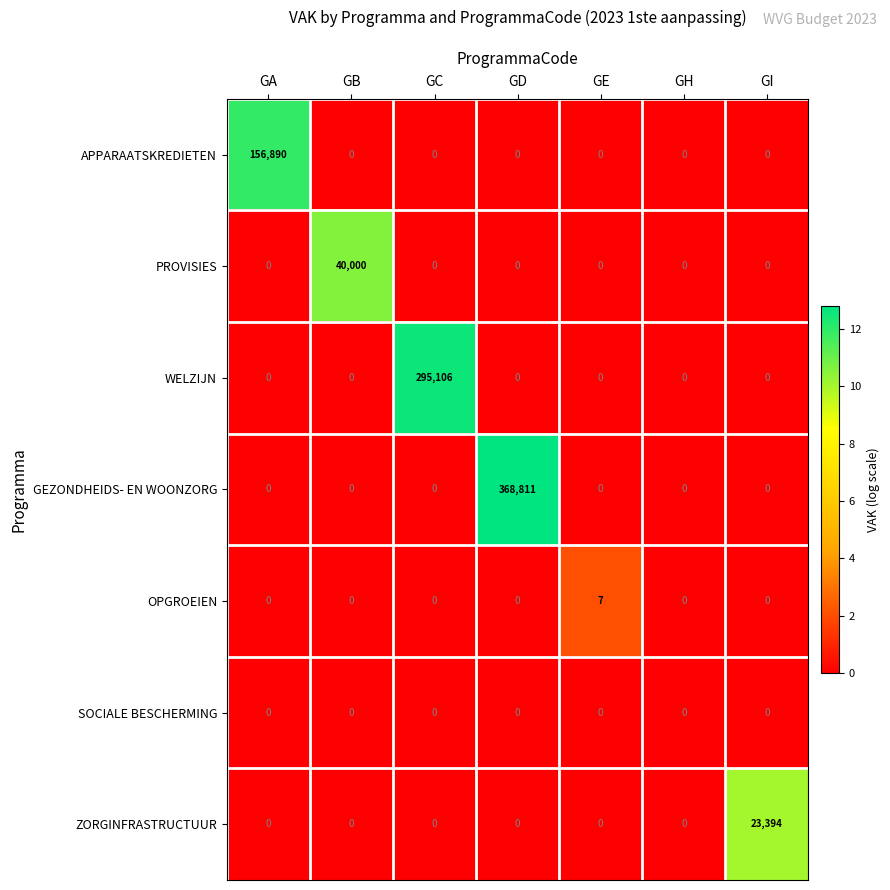

Rank the series by their maximum value, from lowest to highest.

SOCIALE BESCHERMING, OPGROEIEN, ZORGINFRASTRUCTUUR, PROVISIES, APPARAATSKREDIETEN, WELZIJN, GEZONDHEIDS- EN WOONZORG